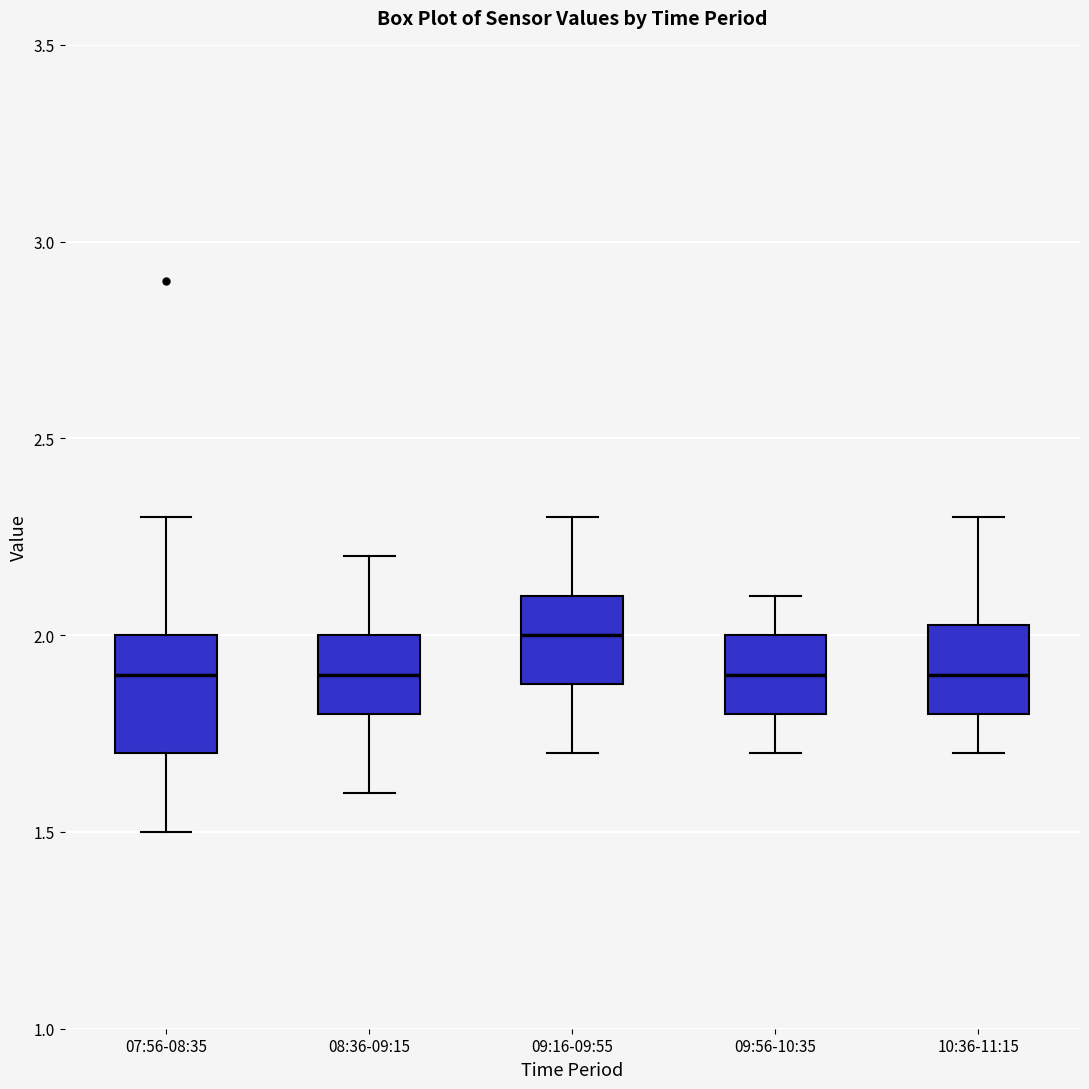

Reading left to right, transcribe this box plot: for each box, give where its median line is, the range the box spans, and where its two whiskers end, as read against the y-axis. The values are not printed on the chart, so give them approximately, as read against the axis.

07:56-08:35: median 1.90, box 1.70 to 2.00, whiskers 1.50 to 2.30
08:36-09:15: median 1.90, box 1.80 to 2.00, whiskers 1.60 to 2.20
09:16-09:55: median 2.00, box 1.90 to 2.10, whiskers 1.70 to 2.30
09:56-10:35: median 1.90, box 1.80 to 2.00, whiskers 1.70 to 2.10
10:36-11:15: median 1.90, box 1.80 to 2.05, whiskers 1.70 to 2.30